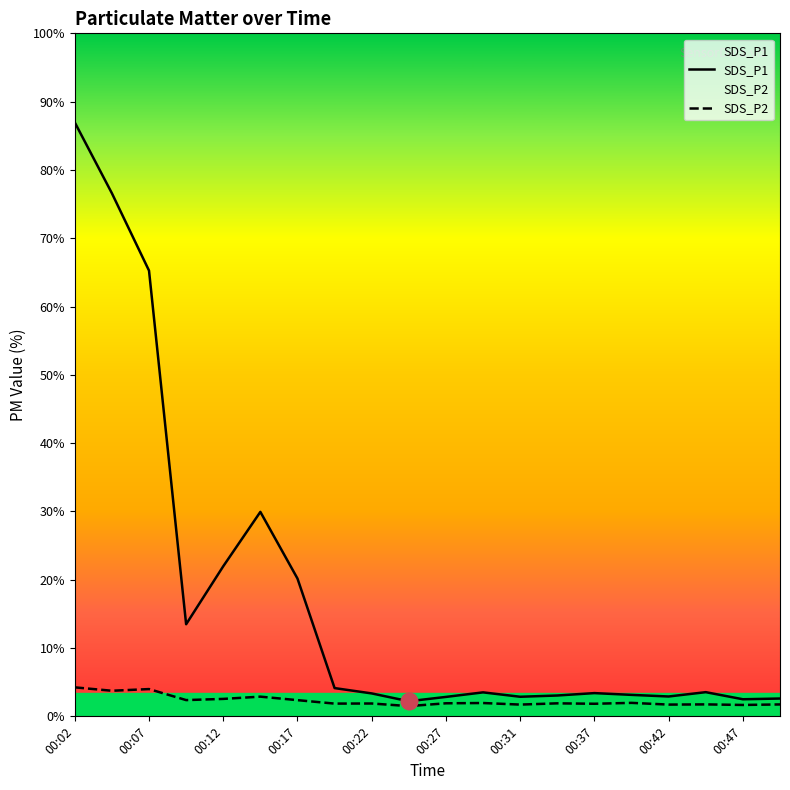

Between 00:12 and 00:47, which is larger?

00:12